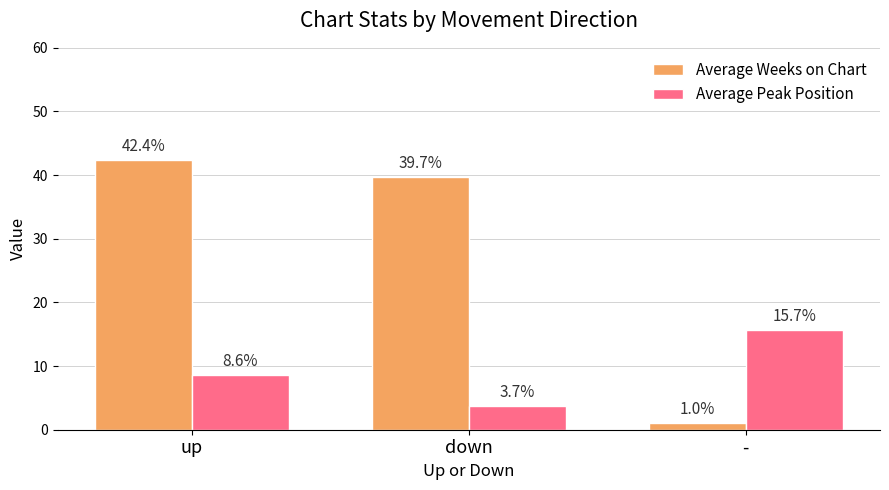

The Average Weeks on Chart series shows 39.7 at down. True or false?

True